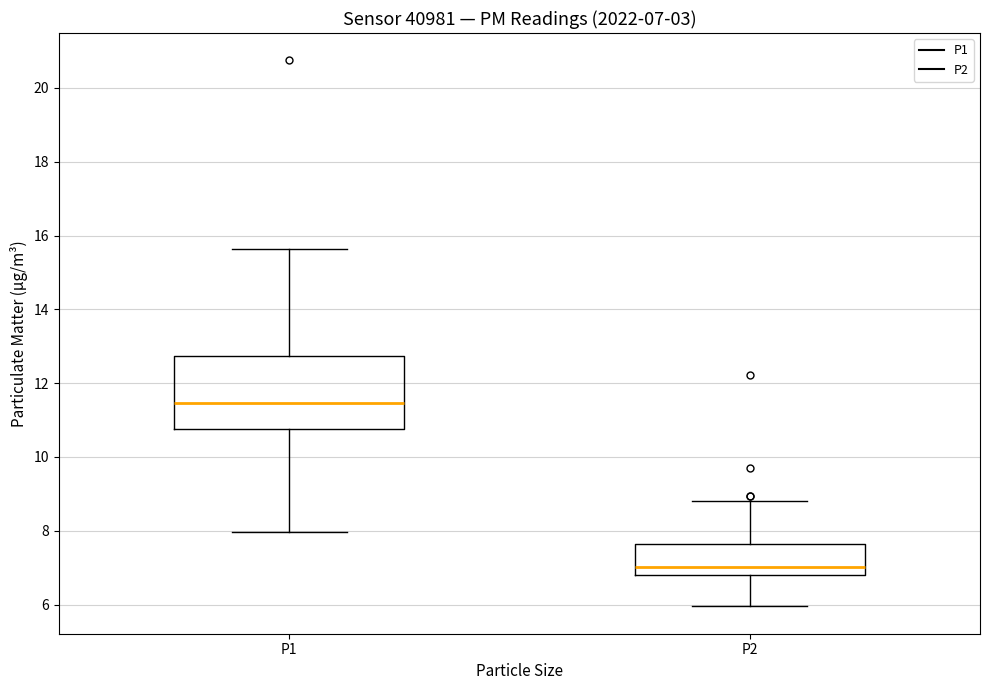

Comparing the boxes themselves (not the whiskers), which one is the tallest?

P1